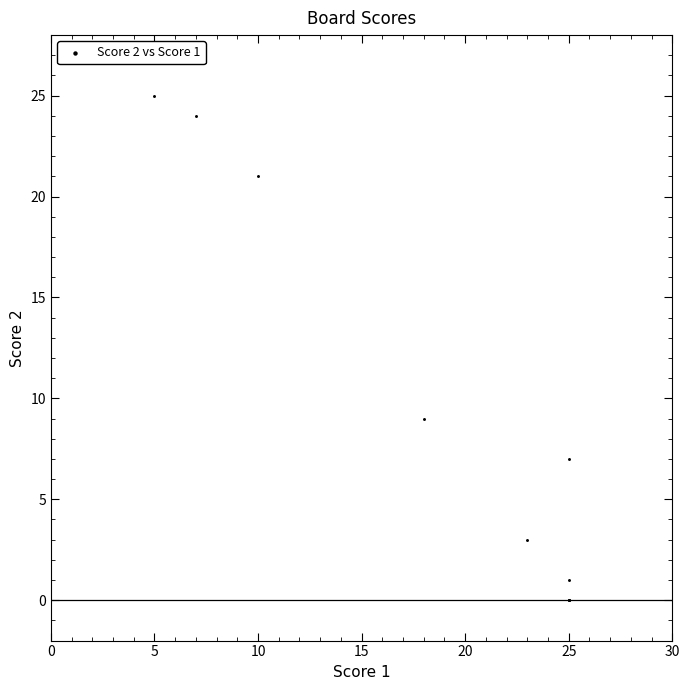

What Y value in the scatter plot is closest to 12?

9